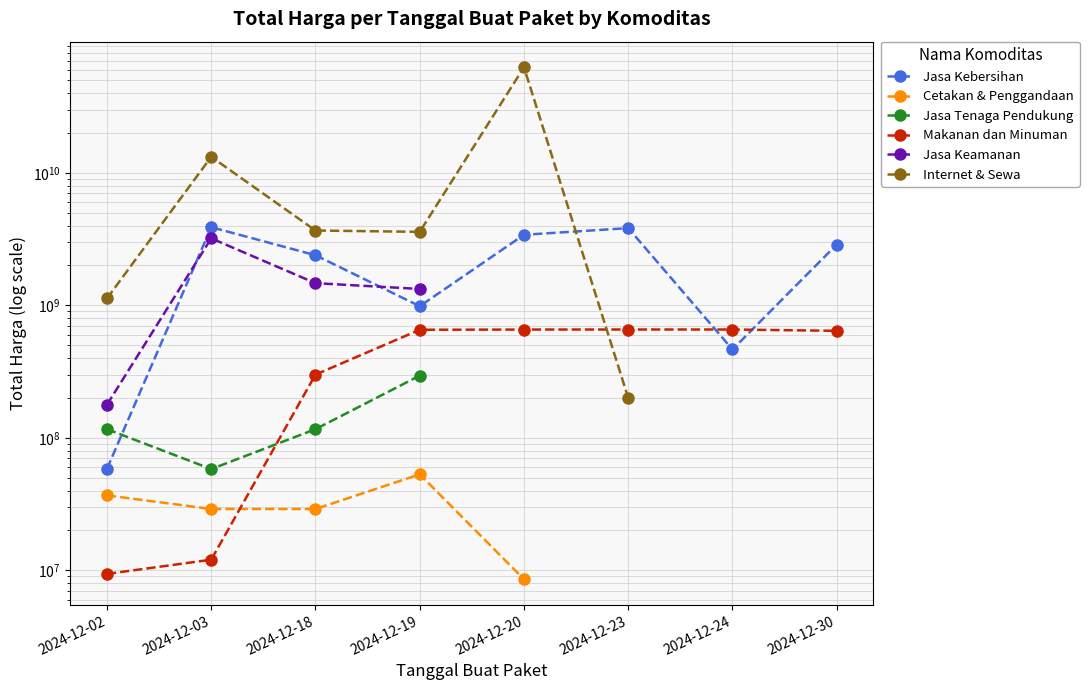

Where is Makanan dan Minuman nearest to the value 333193000?

2024-12-18